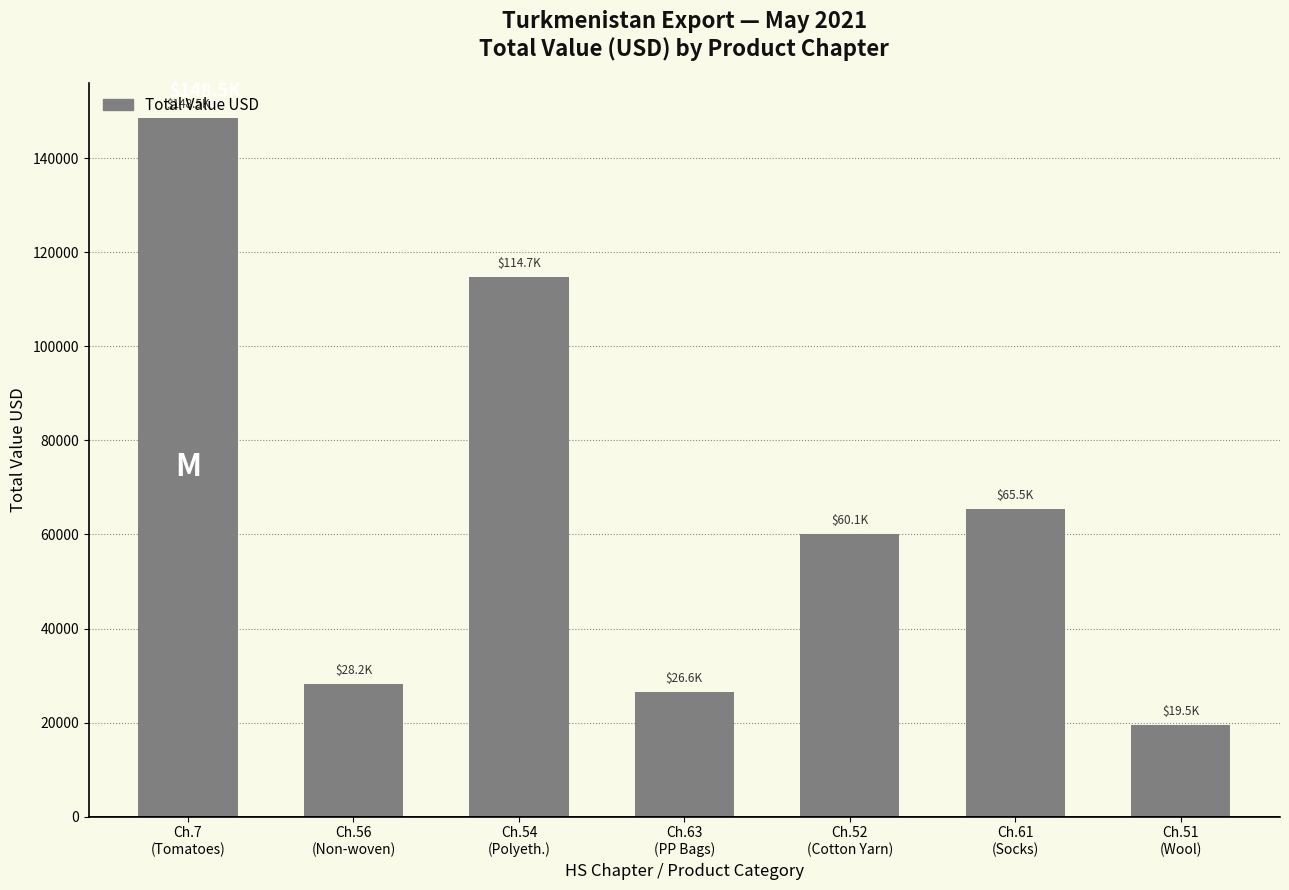

True or false: the data shows 97029.9 at Ch.7
(Tomatoes).

False